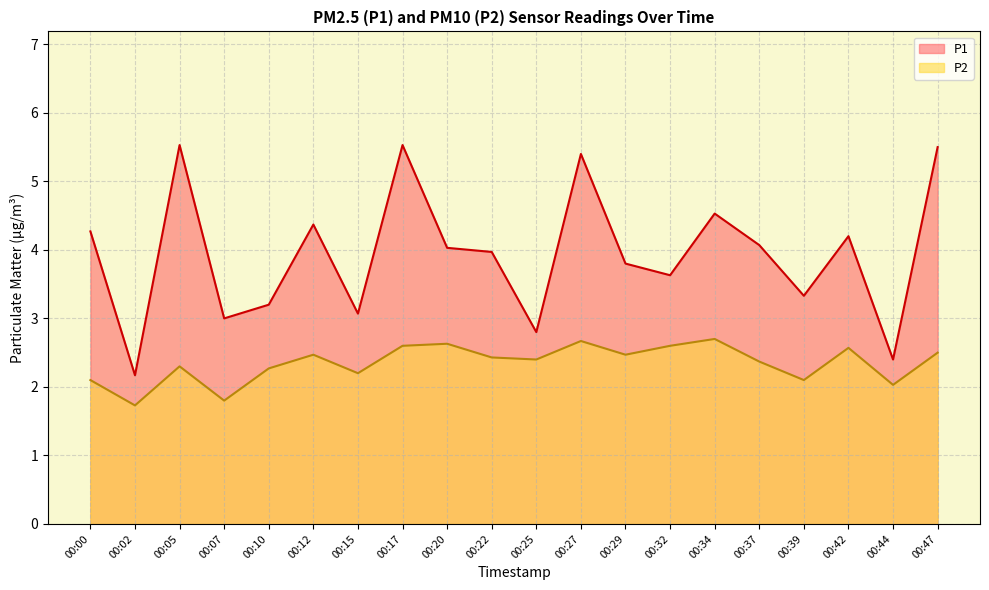

What is the value of the P2 point at the 18th from the left?

2.6